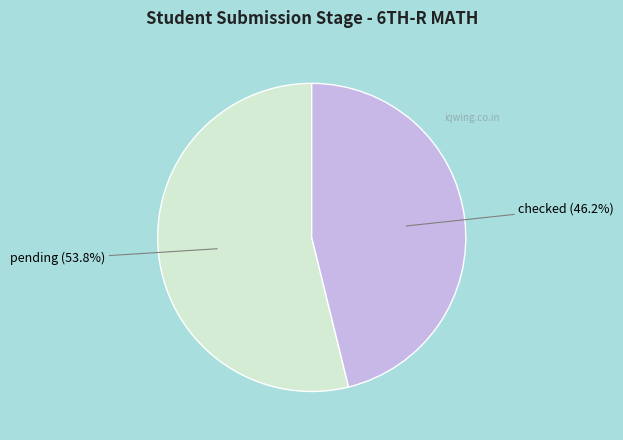

Does any single category account for the majority?

Yes